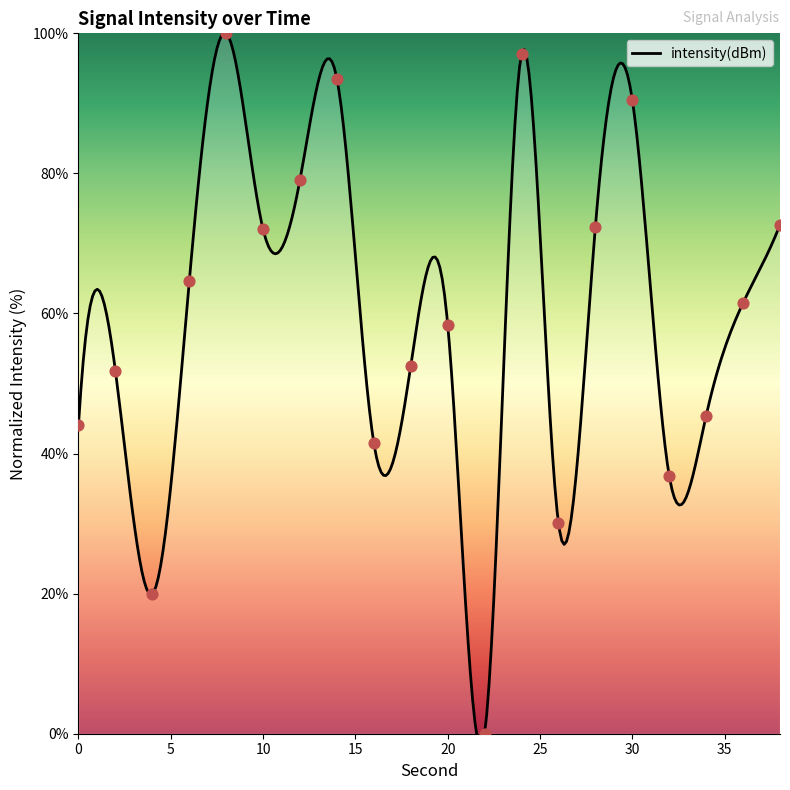

What is the change in value from 20 to 24?

+38.6